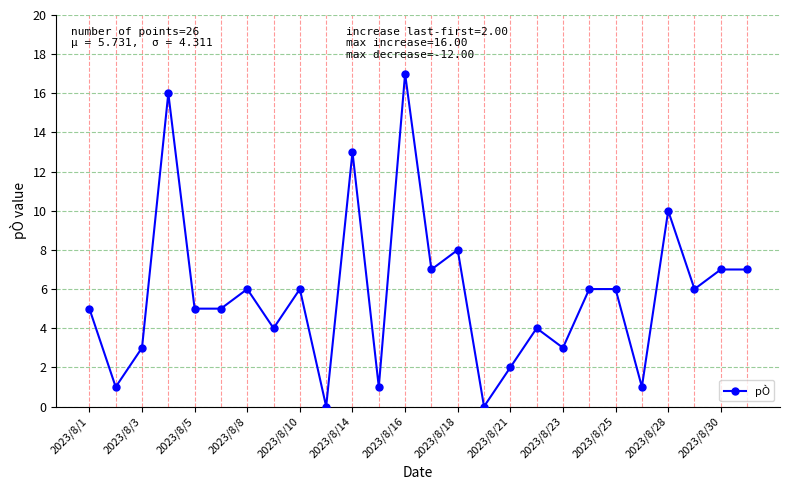

What is the sum of all values?

149